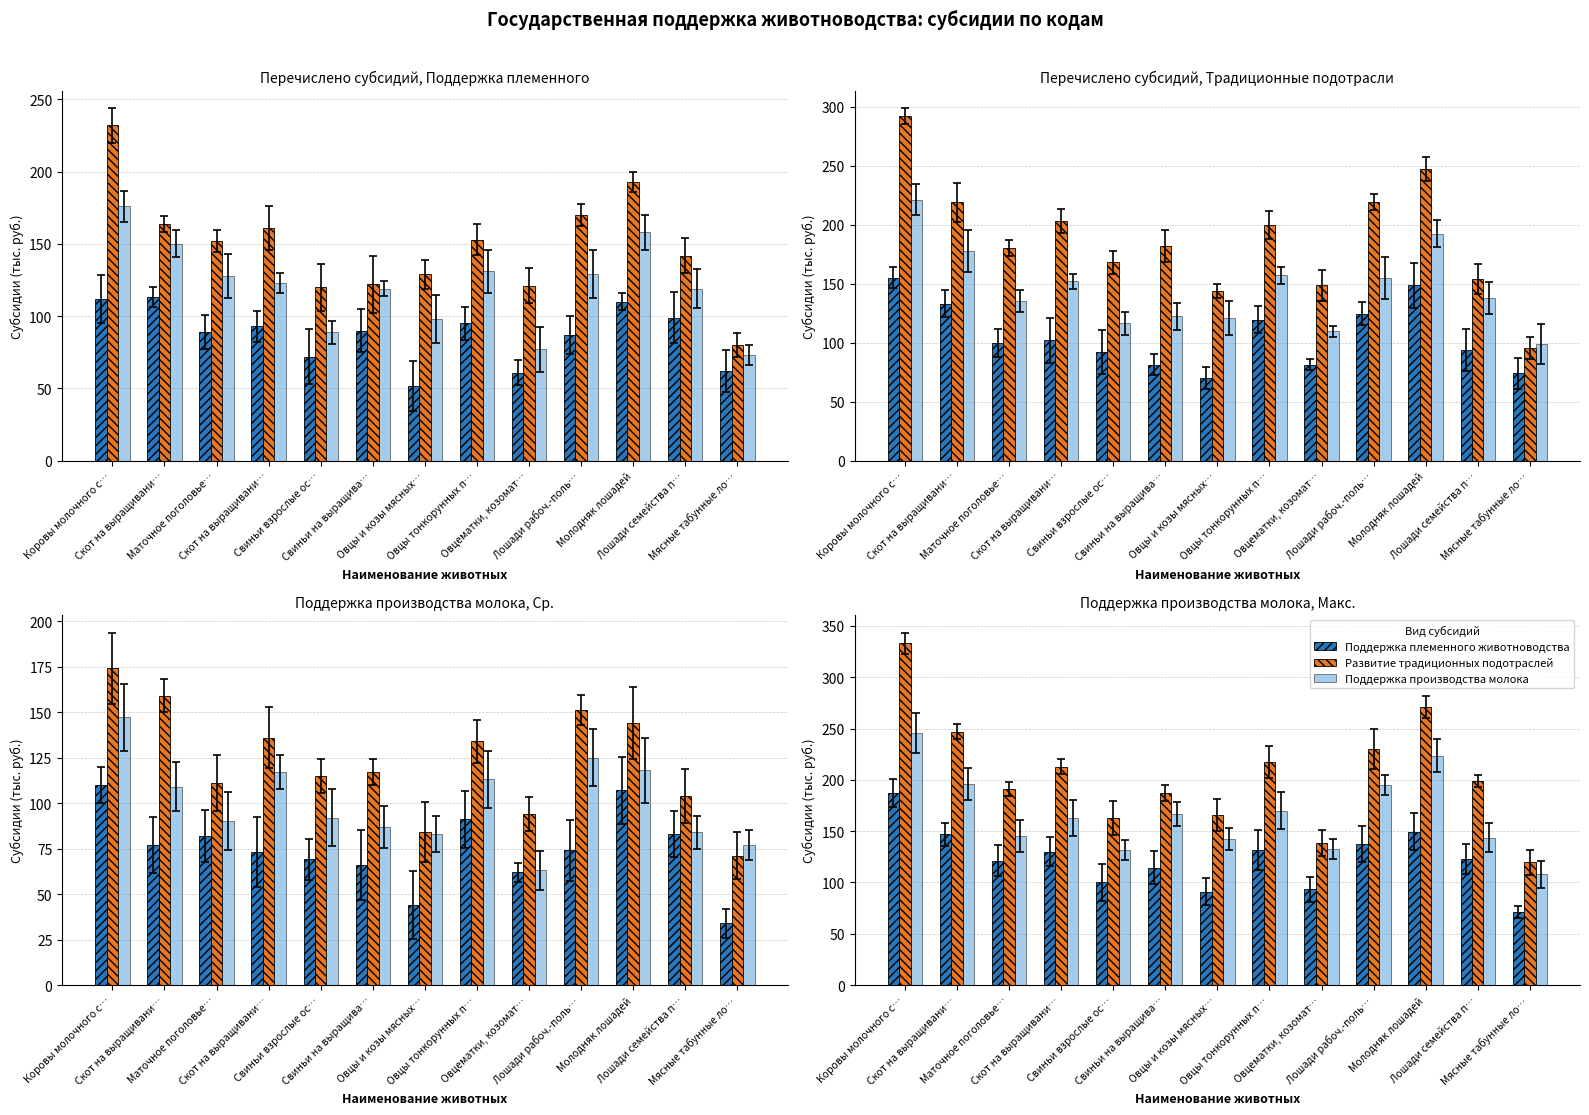

What is the approximate value of Поддержка племенного животноводства at Лошади семейства п…?

123.0